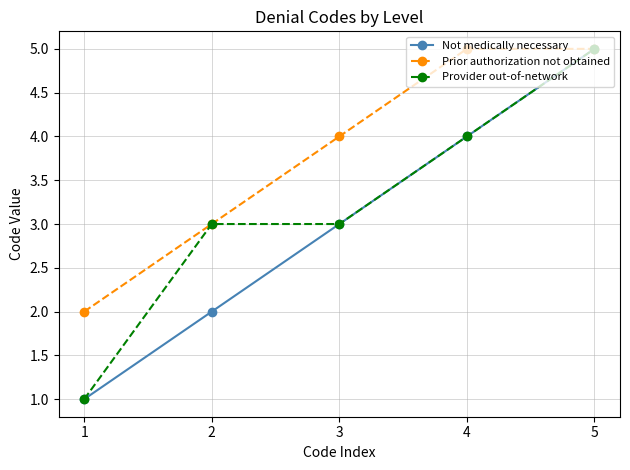

What is the value of the Provider out-of-network point at the 4th from the left?

4